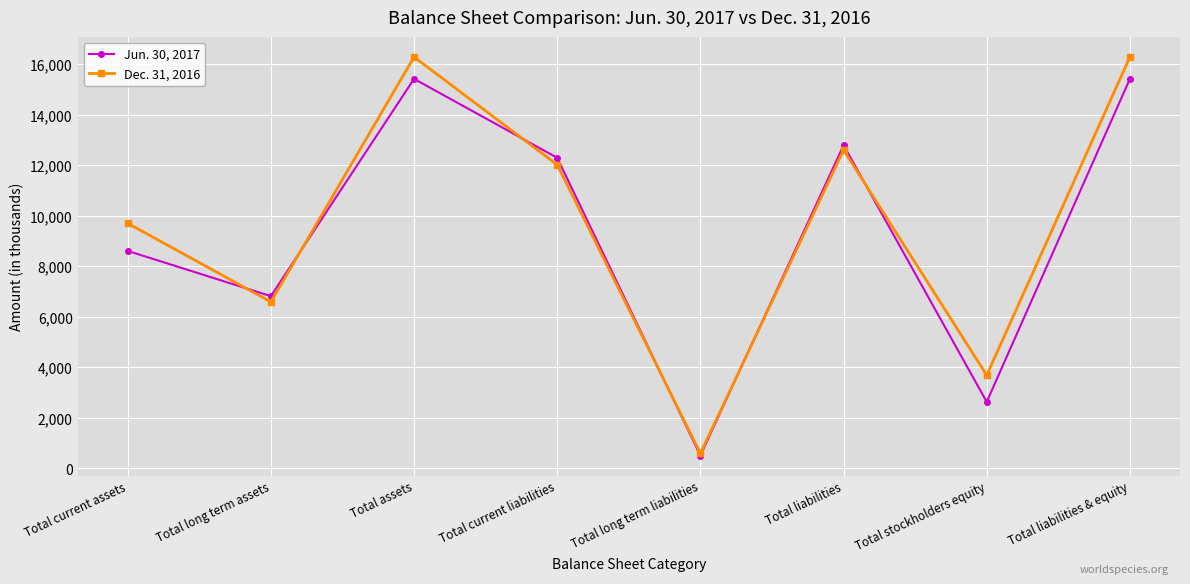

What is the minimum value shown in the chart?

499